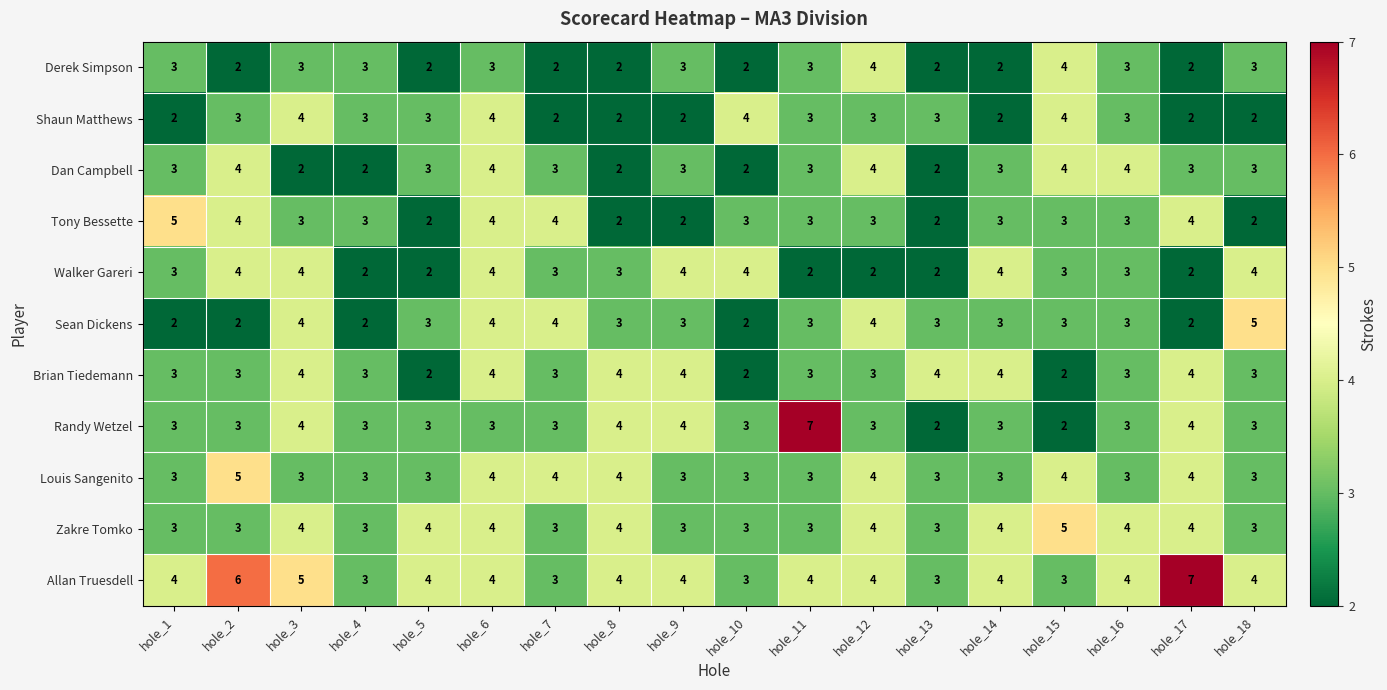

Between hole_3 and hole_8, which series saw the biggest shift?

Shaun Matthews